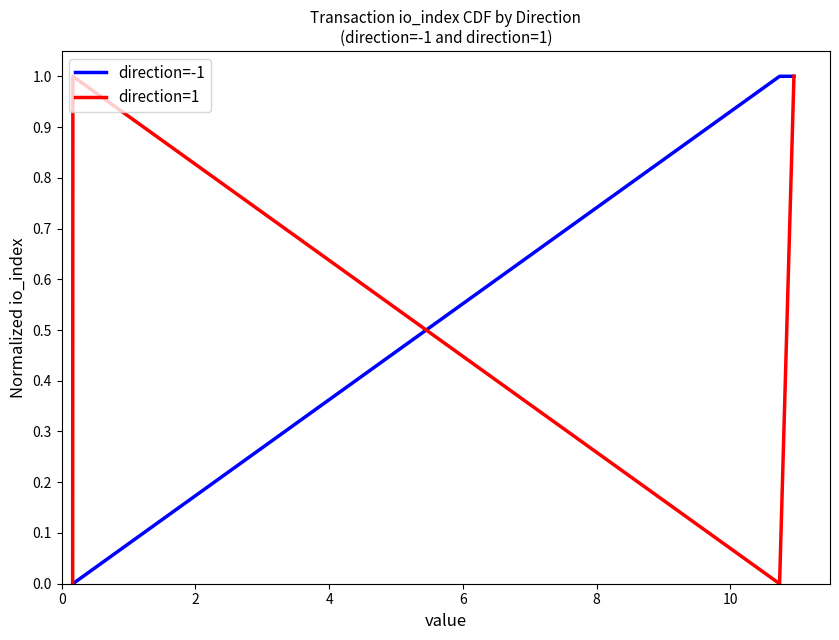

True or false: direction=-1 has more than 2 points higher than both neighbors.

False